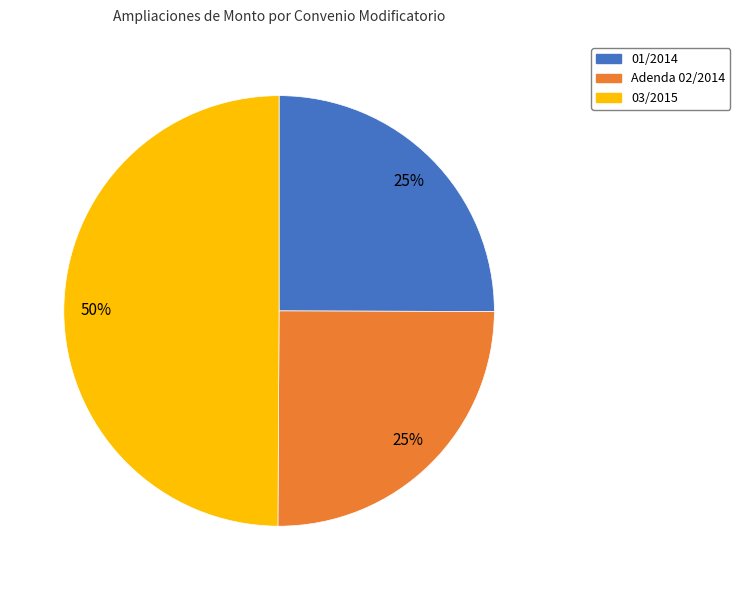

What is the largest slice in the pie chart?

03/2015